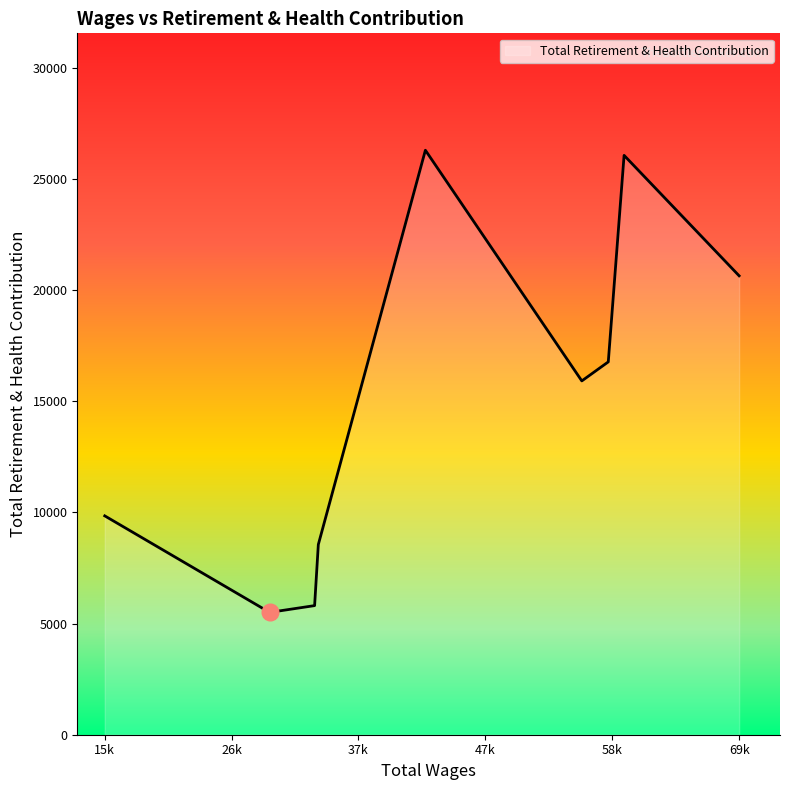

How many distinct data groups are displayed?

1